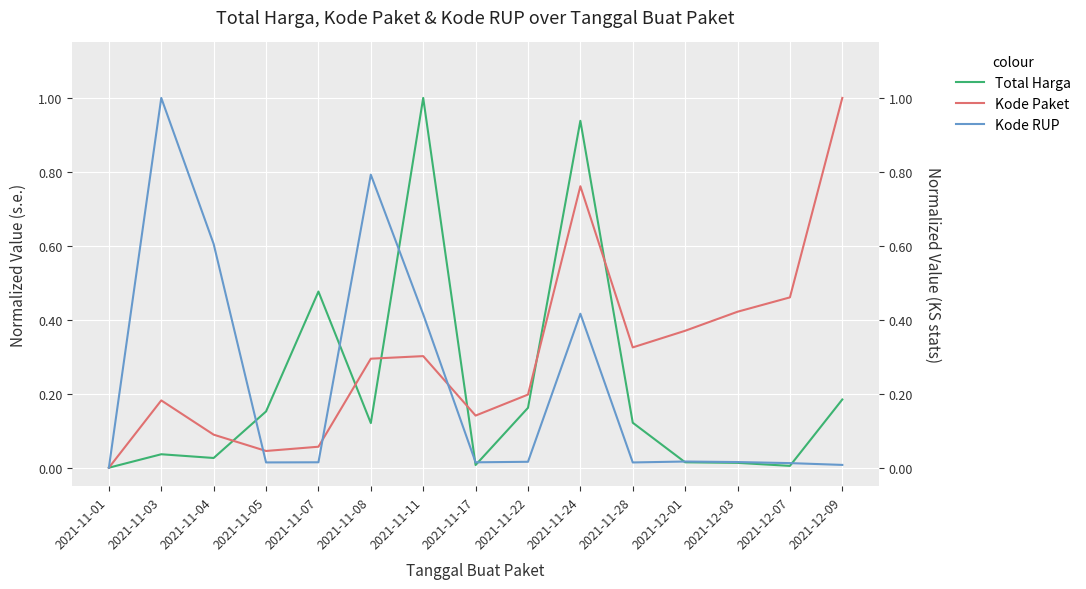

What is the label of the 12th point from the left?

2021-12-01